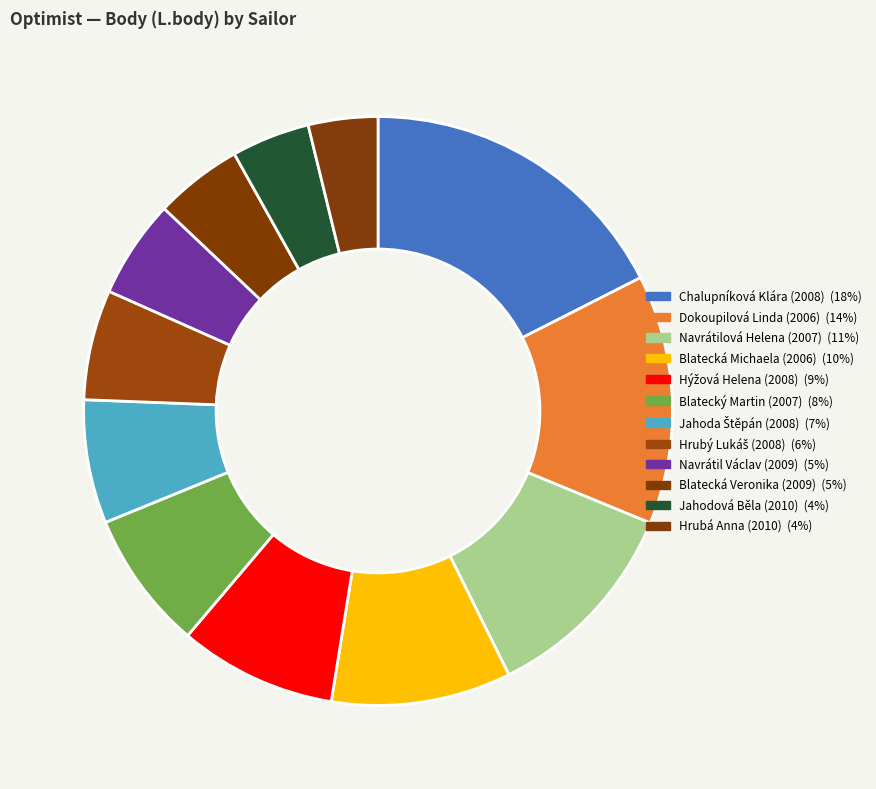

Count the number of slices in the pie.

12